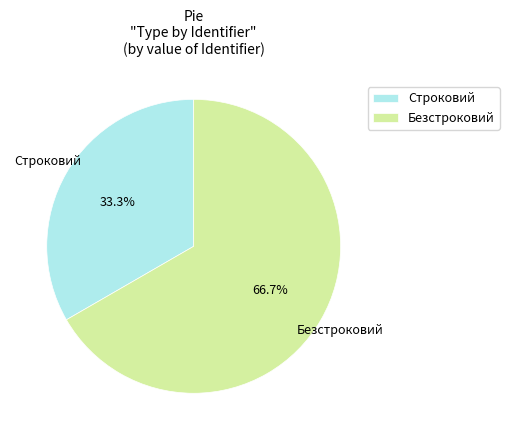

What is the smallest slice in the pie chart?

Строковий